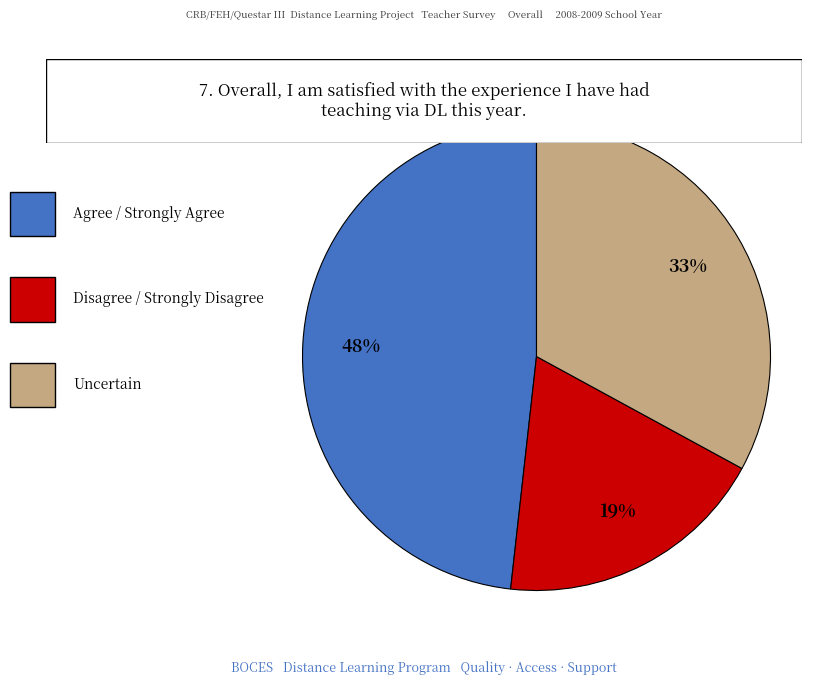

To the nearest percent, what is the difference between the largest and smallest slice percentages?

29%